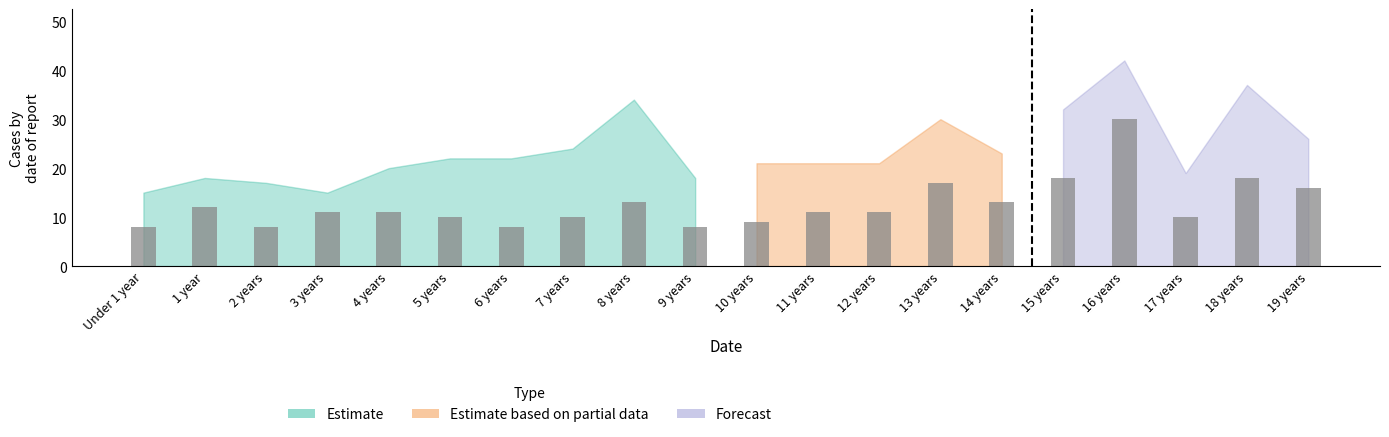

Count the number of categories in the chart.

20